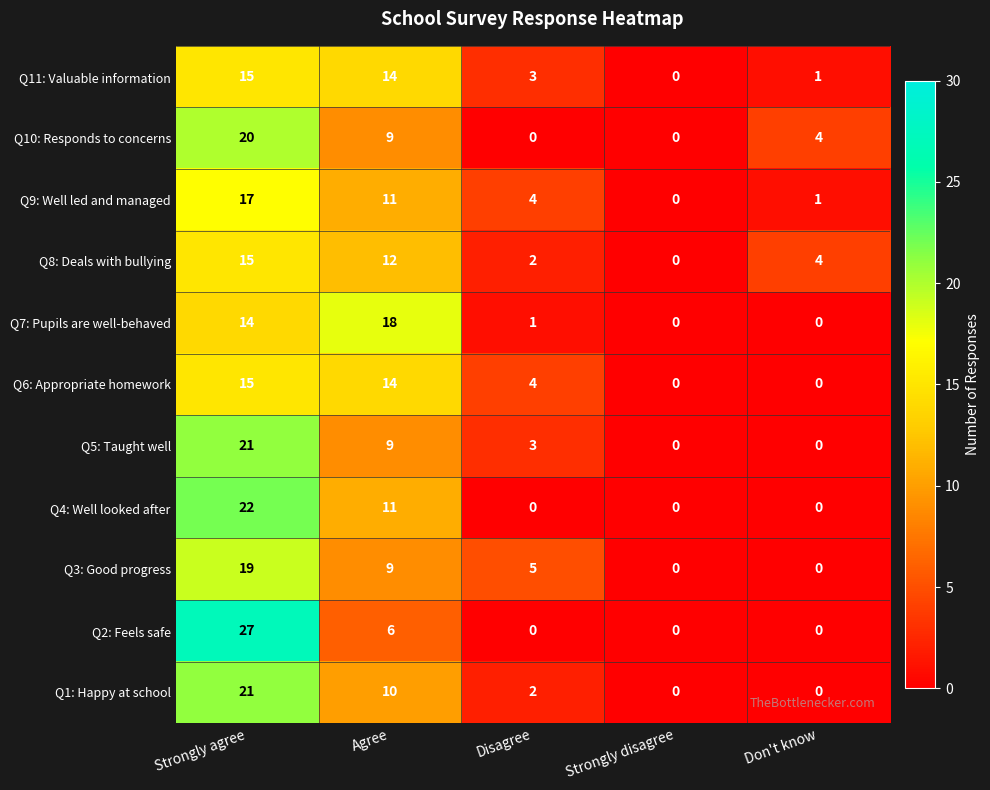

What is the average value of the Q2: Feels safe series?

7